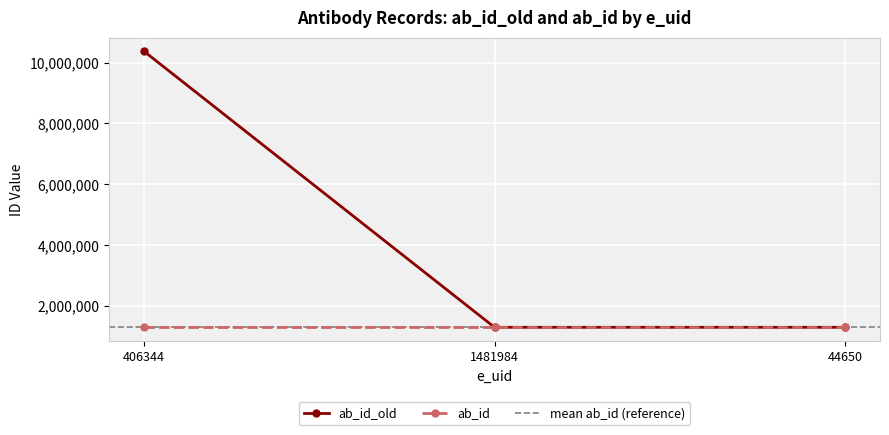

List the labels in order of value, largest first.

406344, 1481984, 44650